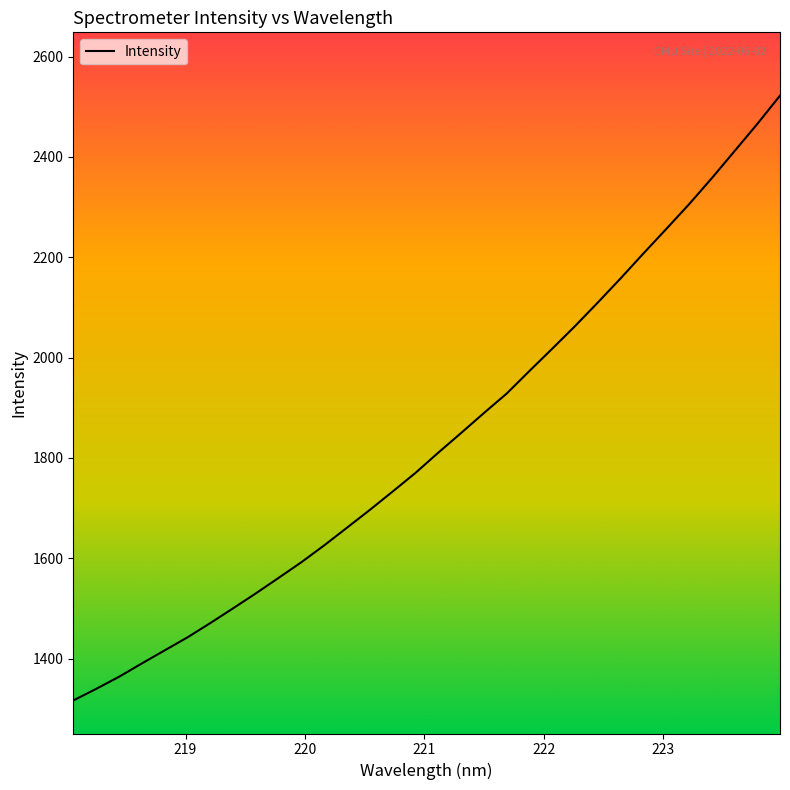

True or false: the data has more than 0 interior local peaks.

False